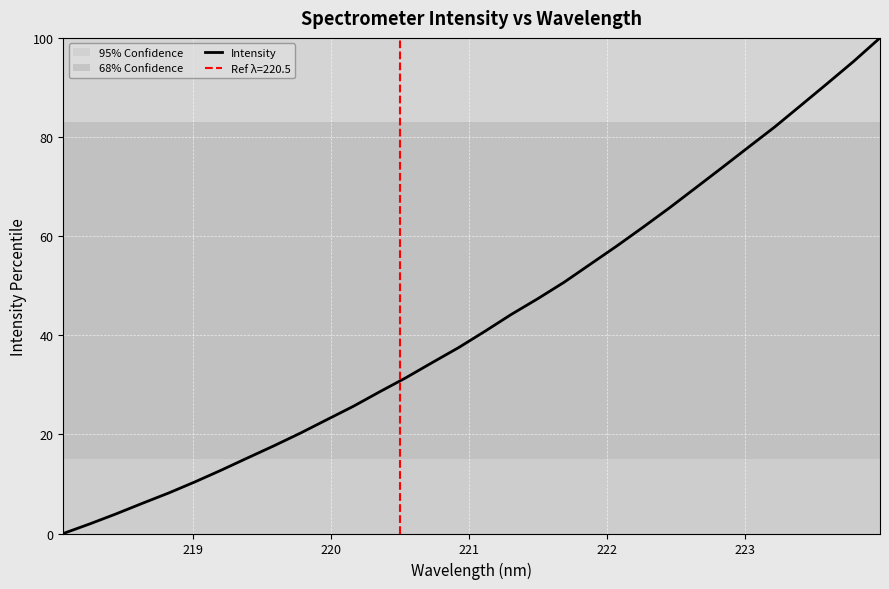

What is the sum of all values?

1376.4